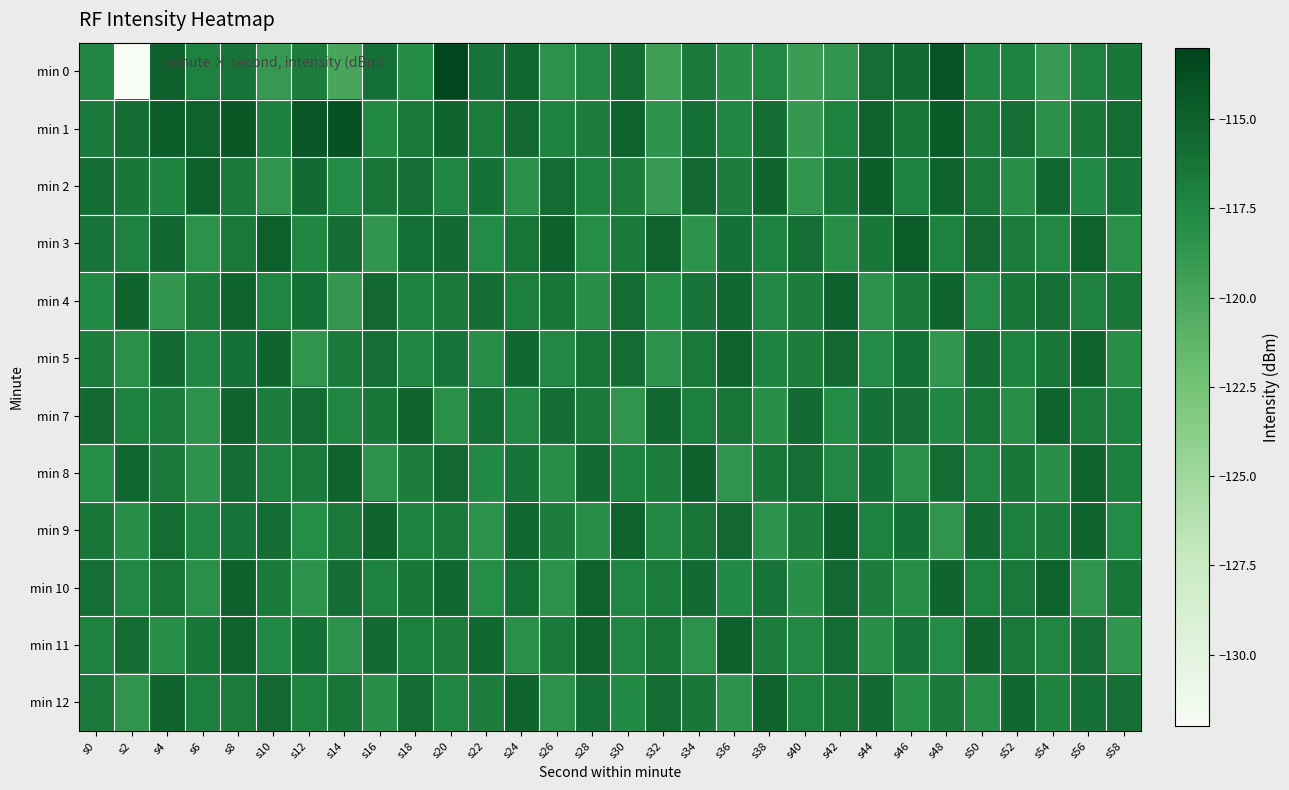

Reading right to left, extract all data points from this chart.

min 0: s58=-116.5	s56=-117.1	s54=-119.0	s52=-117.2	s50=-117.5	s48=-114.0	s46=-115.7	s44=-116.0	s42=-118.7	s40=-119.2	s38=-117.6	s36=-118.1	s34=-116.6	s32=-119.4	s30=-115.8	s28=-117.6	s26=-118.3	s24=-115.4	s22=-116.2	s20=-113.2	s18=-117.8	s16=-116.0	s14=-120.0	s12=-116.9	s10=-119.0	s8=-116.2	s6=-117.1	s4=-114.9	s2=-132.0	s0=-117.5
min 1: s58=-115.7	s56=-116.5	s54=-118.2	s52=-115.9	s50=-116.8	s48=-114.6	s46=-116.4	s44=-115.2	s42=-117.3	s40=-118.9	s38=-115.8	s36=-117.5	s34=-116.0	s32=-118.4	s30=-115.1	s28=-116.9	s26=-117.2	s24=-115.5	s22=-116.8	s20=-115.3	s18=-116.6	s16=-117.7	s14=-114.0	s12=-114.3	s10=-117.1	s8=-114.4	s6=-115.0	s4=-114.7	s2=-115.8	s0=-116.7
min 2: s58=-116.2	s56=-117.7	s54=-115.4	s52=-118.1	s50=-116.6	s48=-115.1	s46=-117.2	s44=-114.8	s42=-116.4	s40=-118.6	s38=-115.3	s36=-116.9	s34=-115.5	s32=-119.0	s30=-116.8	s28=-117.1	s26=-115.7	s24=-118.2	s22=-116.1	s20=-117.4	s18=-115.9	s16=-116.3	s14=-117.8	s12=-115.6	s10=-118.5	s8=-116.7	s6=-114.9	s4=-117.3	s2=-116.5	s0=-115.8
min 3: s58=-118.2	s56=-115.1	s54=-117.6	s52=-116.8	s50=-115.5	s48=-117.2	s46=-114.7	s44=-116.5	s42=-118.0	s40=-115.9	s38=-117.3	s36=-116.1	s34=-118.4	s32=-115.2	s30=-116.7	s28=-117.9	s26=-115.0	s24=-116.3	s22=-117.8	s20=-115.6	s18=-116.0	s16=-118.7	s14=-115.8	s12=-117.5	s10=-114.9	s8=-116.6	s6=-118.3	s4=-115.4	s2=-117.1	s0=-116.2
min 4: s58=-116.3	s56=-117.1	s54=-115.9	s52=-116.5	s50=-117.8	s48=-115.2	s46=-116.7	s44=-118.3	s42=-115.0	s40=-116.9	s38=-117.6	s36=-115.4	s34=-116.2	s32=-117.9	s30=-115.7	s28=-118.1	s26=-116.4	s24=-117.0	s22=-115.8	s20=-116.6	s18=-117.2	s16=-115.5	s14=-118.8	s12=-116.0	s10=-117.4	s8=-115.1	s6=-116.8	s4=-118.6	s2=-115.3	s0=-117.7
min 5: s58=-118.1	s56=-115.2	s54=-116.4	s52=-117.2	s50=-115.8	s48=-118.6	s46=-116.0	s44=-117.8	s42=-115.5	s40=-116.9	s38=-117.3	s36=-115.1	s34=-116.6	s32=-118.4	s30=-115.7	s28=-116.3	s26=-117.6	s24=-115.4	s22=-118.0	s20=-116.2	s18=-117.5	s16=-115.9	s14=-116.7	s12=-118.5	s10=-115.3	s8=-116.1	s6=-117.4	s4=-115.6	s2=-118.2	s0=-116.8
min 7: s58=-117.3	s56=-116.8	s54=-115.2	s52=-118.0	s50=-116.4	s48=-117.5	s46=-115.9	s44=-116.1	s42=-117.8	s40=-115.6	s38=-118.1	s36=-116.3	s34=-117.0	s32=-115.4	s30=-118.5	s28=-116.7	s26=-115.8	s24=-117.6	s22=-116.0	s20=-118.2	s18=-115.3	s16=-116.5	s14=-117.4	s12=-115.7	s10=-116.9	s8=-115.1	s6=-118.3	s4=-116.8	s2=-117.2	s0=-115.5
min 8: s58=-117.0	s56=-115.3	s54=-118.1	s52=-116.5	s50=-117.4	s48=-115.7	s46=-118.2	s44=-116.1	s42=-117.6	s40=-115.9	s38=-116.4	s36=-118.5	s34=-115.0	s32=-116.8	s30=-117.3	s28=-115.6	s26=-118.0	s24=-116.2	s22=-117.7	s20=-115.5	s18=-116.9	s16=-118.3	s14=-115.2	s12=-116.7	s10=-117.1	s8=-115.8	s6=-118.4	s4=-116.6	s2=-115.4	s0=-117.9
min 9: s58=-117.8	s56=-115.3	s54=-116.8	s52=-117.0	s50=-115.6	s48=-118.5	s46=-116.1	s44=-117.2	s42=-115.0	s40=-116.8	s38=-118.4	s36=-115.5	s34=-116.3	s32=-117.6	s30=-115.2	s28=-118.0	s26=-116.9	s24=-115.4	s22=-118.3	s20=-116.7	s18=-117.3	s16=-115.1	s14=-116.6	s12=-117.9	s10=-115.8	s8=-116.2	s6=-117.5	s4=-115.7	s2=-118.1	s0=-116.4
min 10: s58=-116.4	s56=-118.5	s54=-115.1	s52=-116.6	s50=-117.2	s48=-115.3	s46=-118.0	s44=-116.9	s42=-115.5	s40=-118.1	s38=-116.2	s36=-117.7	s34=-115.6	s32=-116.8	s30=-117.4	s28=-115.2	s26=-118.3	s24=-116.0	s22=-117.9	s20=-115.4	s18=-116.5	s16=-117.1	s14=-115.8	s12=-118.4	s10=-116.7	s8=-115.0	s6=-118.2	s4=-116.3	s2=-117.6	s0=-115.9
min 11: s58=-118.6	s56=-115.9	s54=-117.4	s52=-116.6	s50=-115.3	s48=-117.8	s46=-116.2	s44=-118.1	s42=-115.7	s40=-117.6	s38=-116.9	s36=-115.0	s34=-118.3	s32=-116.3	s30=-117.5	s28=-115.1	s26=-116.7	s24=-118.2	s22=-115.4	s20=-116.8	s18=-117.0	s16=-115.6	s14=-118.4	s12=-116.1	s10=-117.7	s8=-115.2	s6=-116.5	s4=-118.0	s2=-115.8	s0=-117.3
min 12: s58=-115.9	s56=-116.1	s54=-117.3	s52=-115.4	s50=-118.0	s48=-116.7	s46=-117.9	s44=-115.6	s42=-116.3	s40=-117.1	s38=-115.2	s36=-118.4	s34=-116.5	s32=-115.8	s30=-117.7	s28=-116.0	s26=-118.3	s24=-115.1	s22=-116.9	s20=-117.4	s18=-115.7	s16=-118.1	s14=-116.4	s12=-117.2	s10=-115.5	s8=-116.8	s6=-117.0	s4=-115.3	s2=-118.5	s0=-116.6